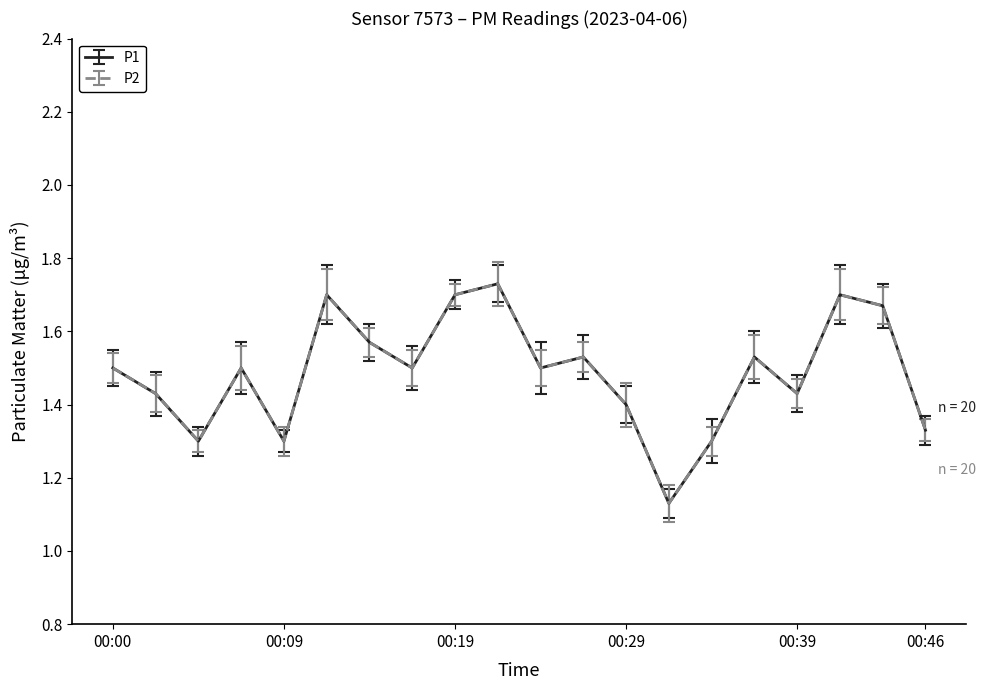

Rank the categories by P1 value from lowest to highest.

00:31, 00:04, 00:09, 00:34, 00:46, 00:29, 00:02, 00:39, 00:00, 00:07, 00:17, 00:24, 00:27, 00:36, 00:14, 00:44, 00:12, 00:19, 00:41, 00:22